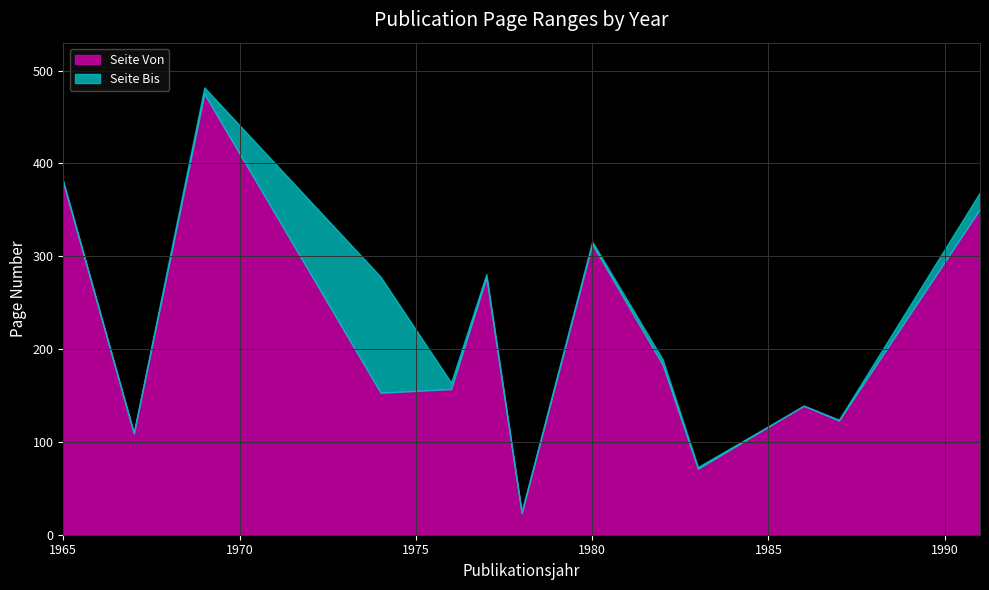

At which category does Seite Von reach its first local peak?

1969